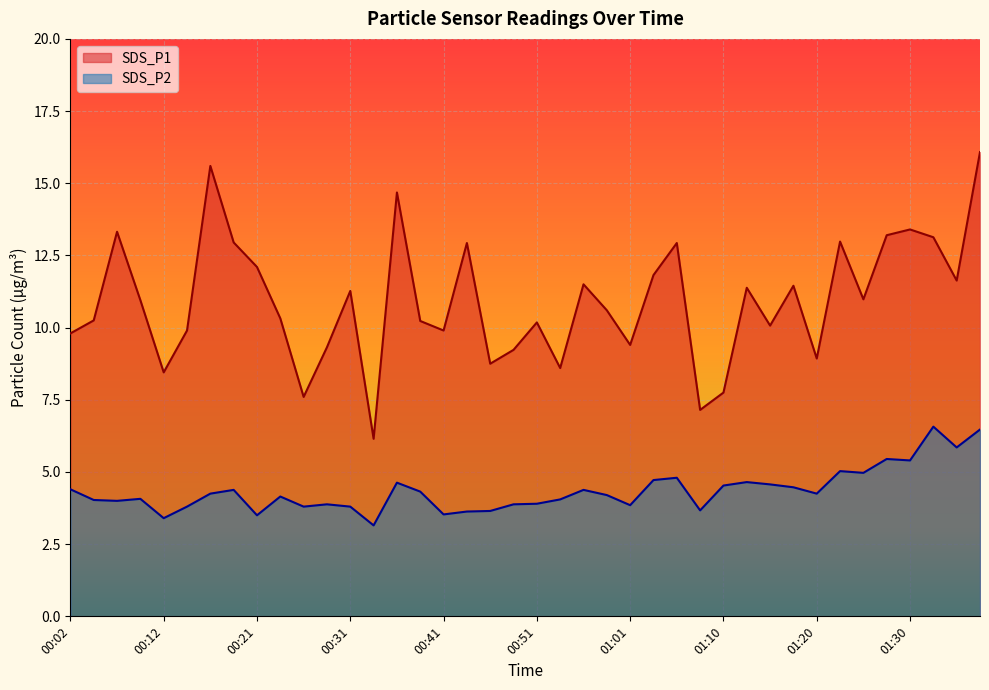

True or false: SDS_P2 and SDS_P1 cross at least once.

False